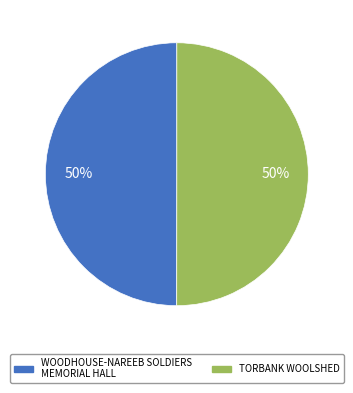

Is it true that TORBANK WOOLSHED is 50% of the pie?

True